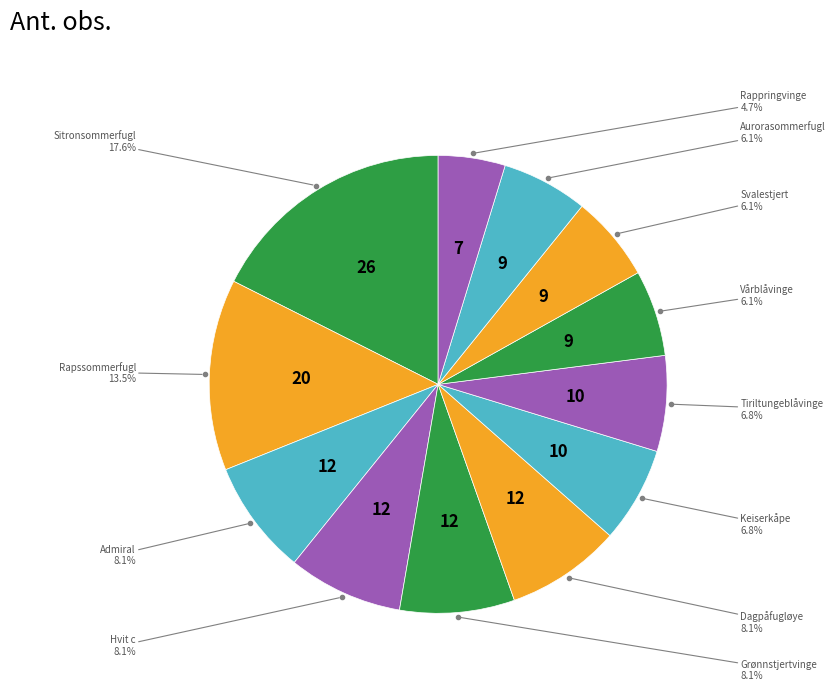

How many slices are in this pie chart?

12